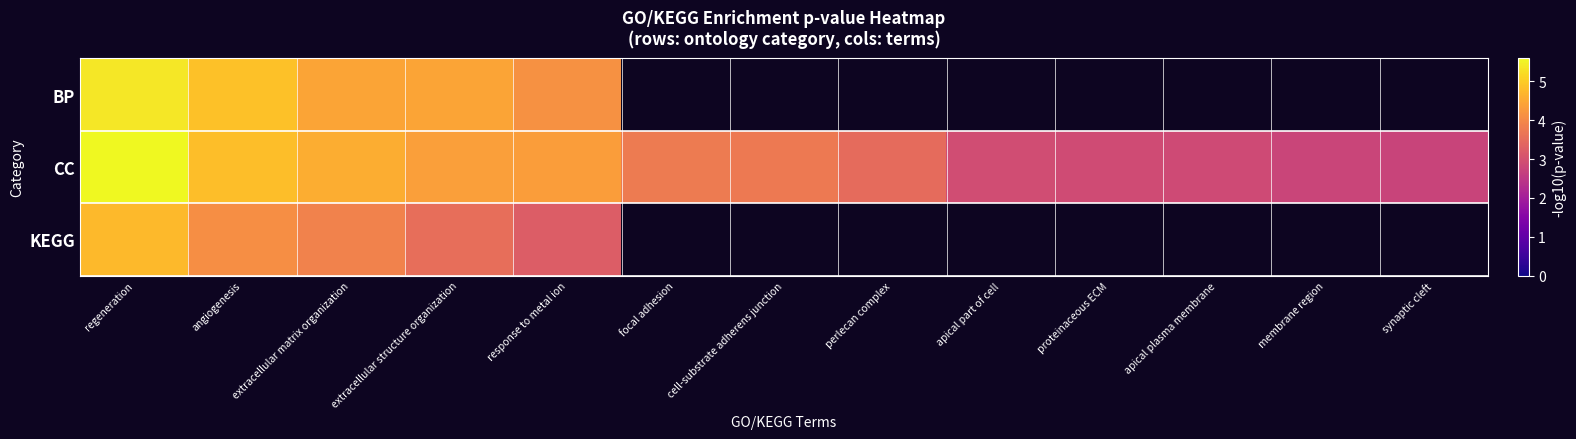

At how many categories does at least one series exceed 2?

13